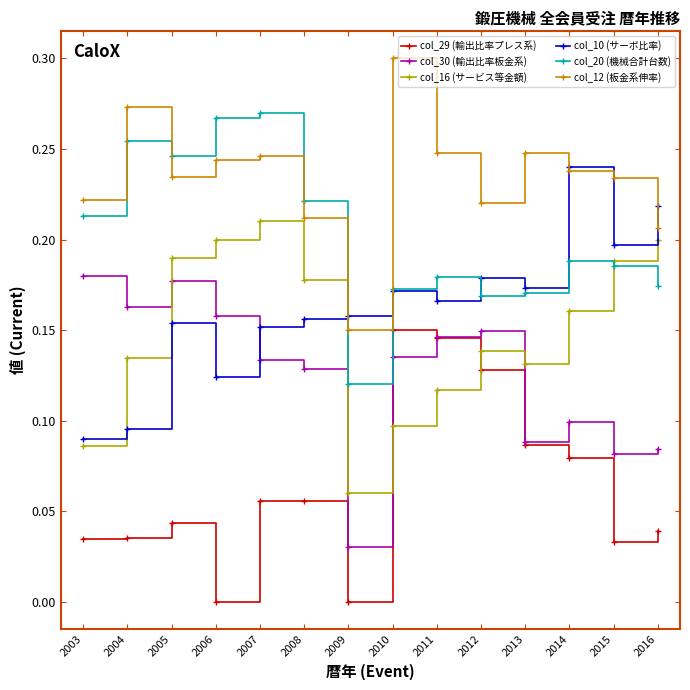

Which series has the largest total across all categories?

col_12 (板金系伸率)